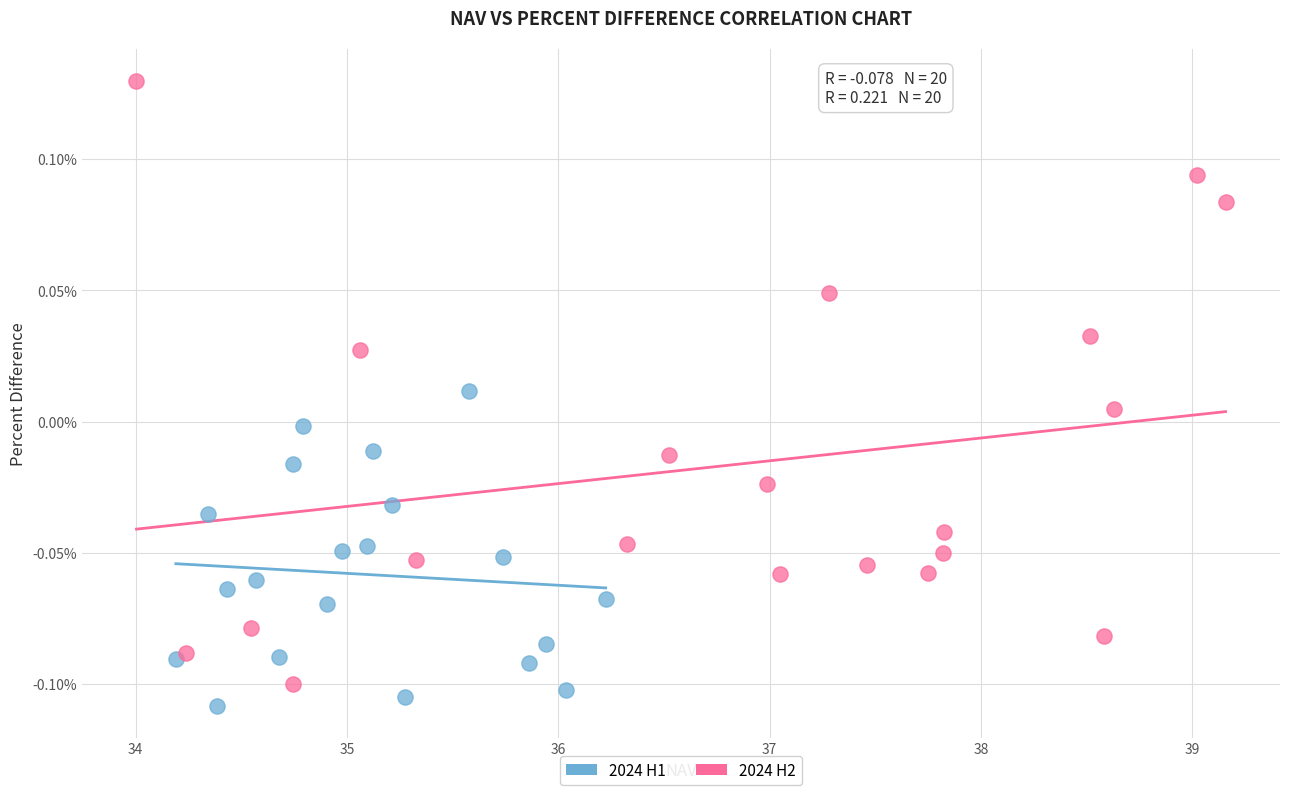

Which series has the largest Y range (max minus min)?

2024 H2